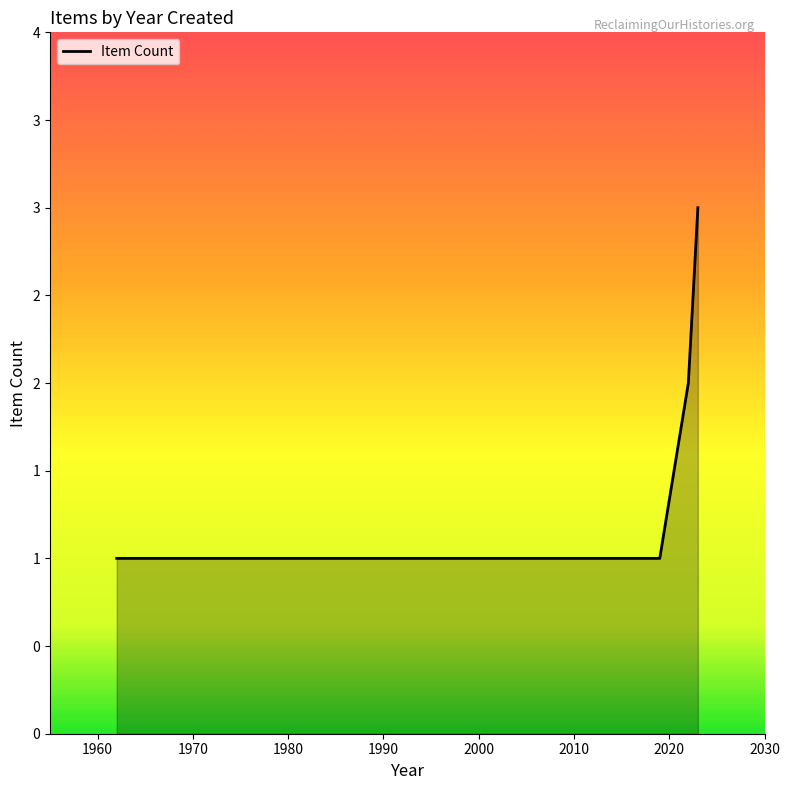

Does the chart have visible grid lines?

No